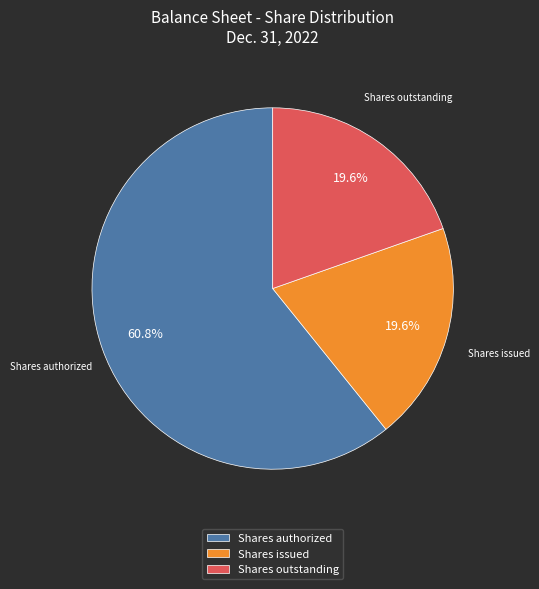

Does any single category account for the majority?

Yes